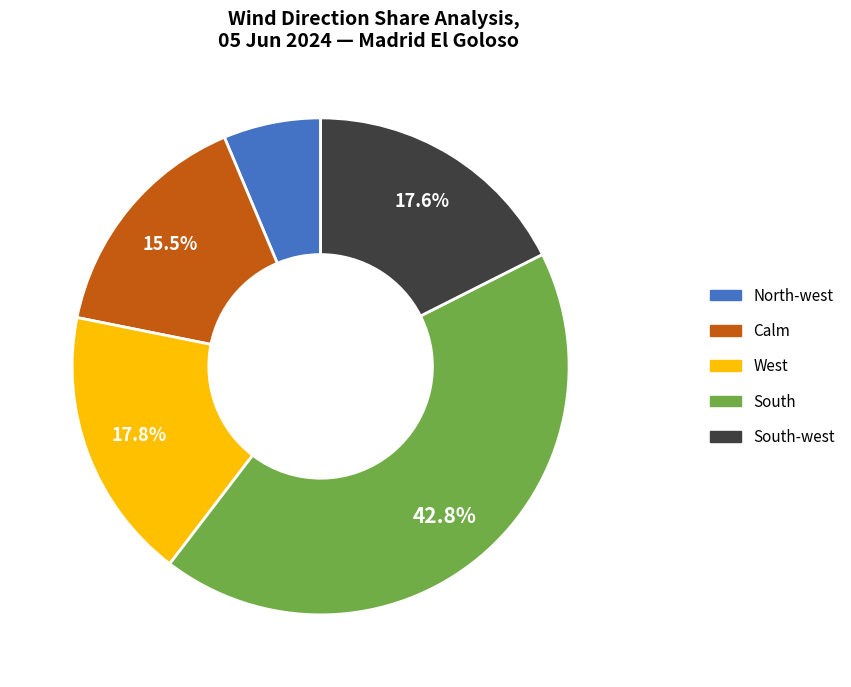

Is there any slice that represents more than half of the pie?

No